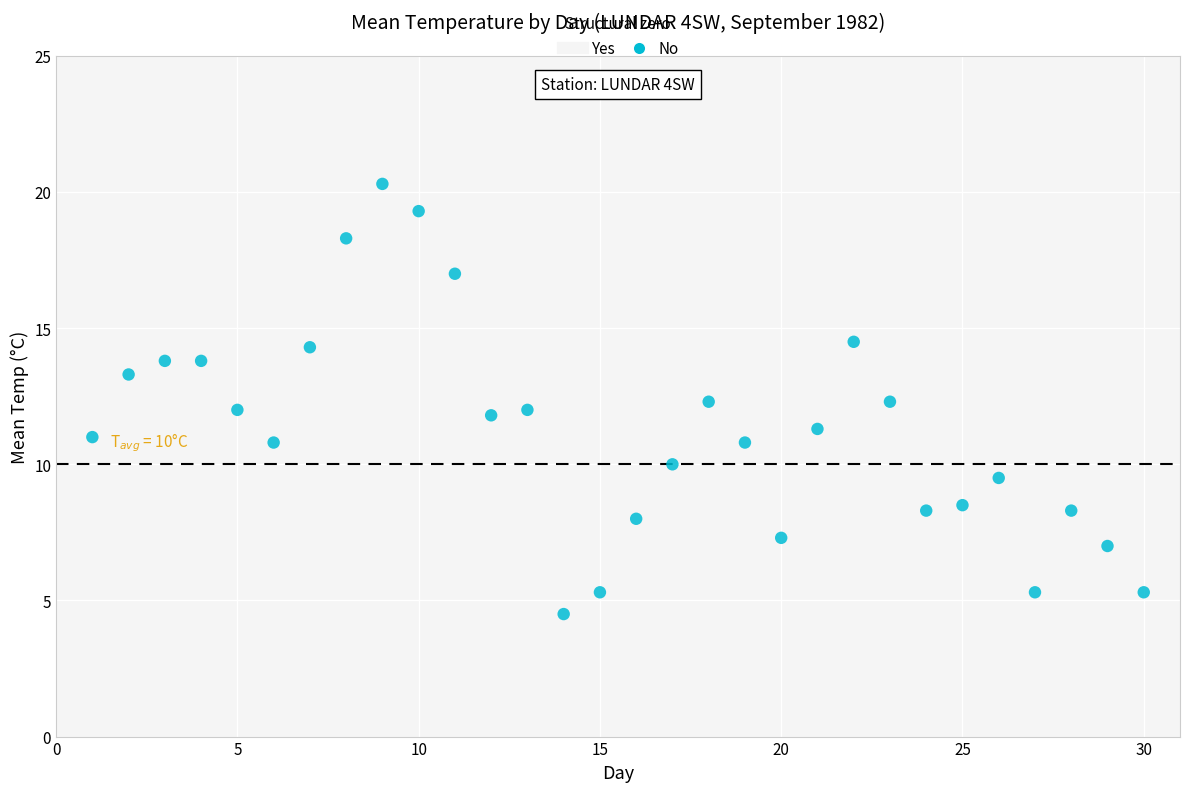

What is the range of Y values (max minus min)?

15.8